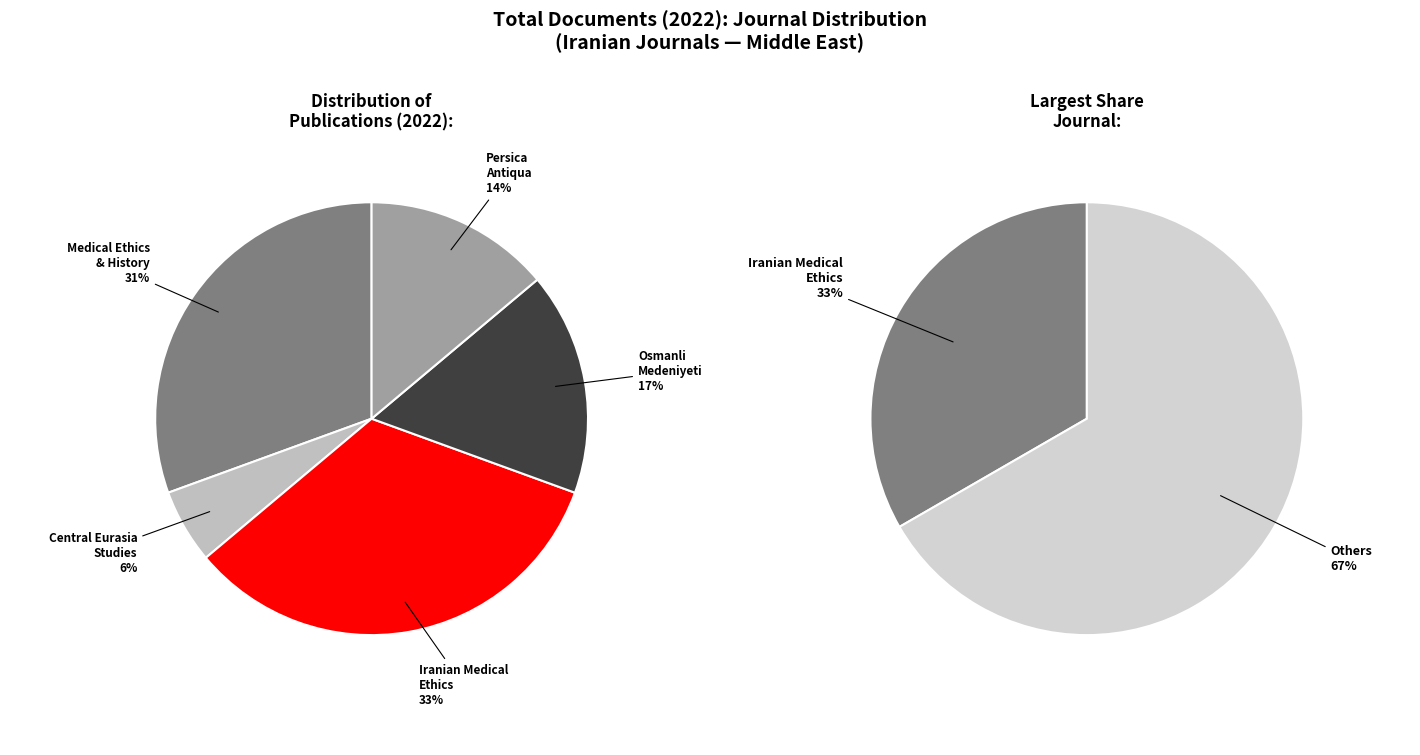

To the nearest percent, what portion does Persica Antiqua represent?

14%